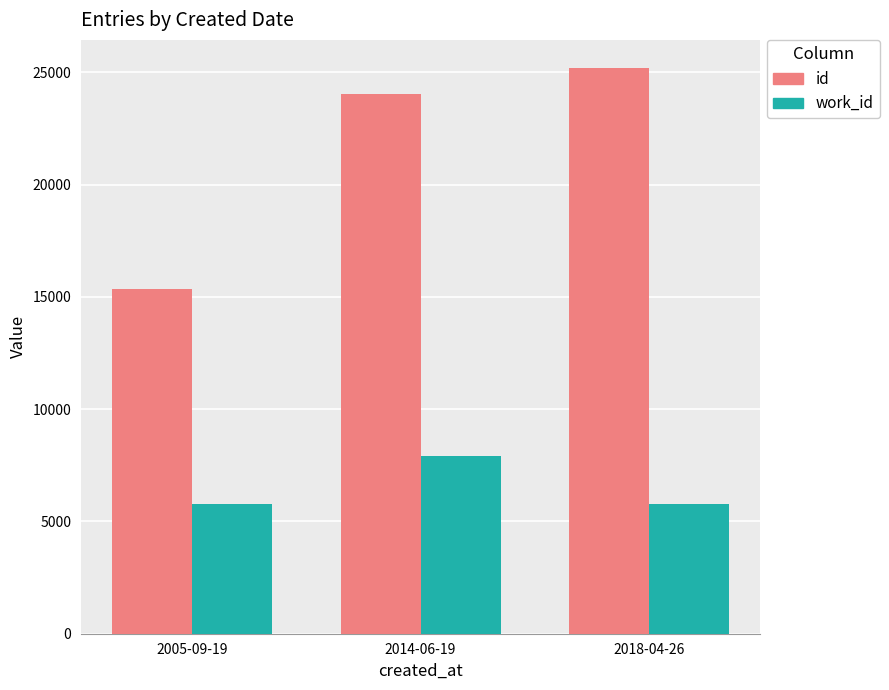

The value of id at 2005-09-19 is 26647.5. True or false?

False